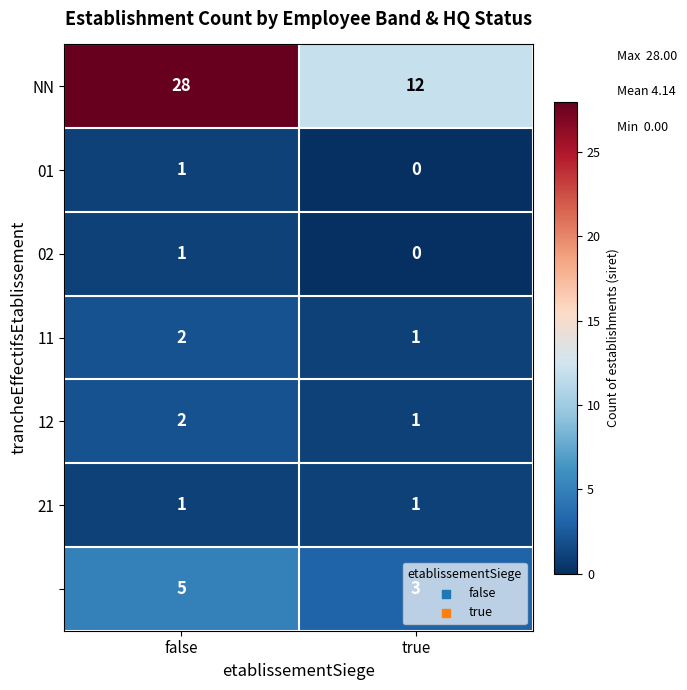

What is the total value across all series at false?

40